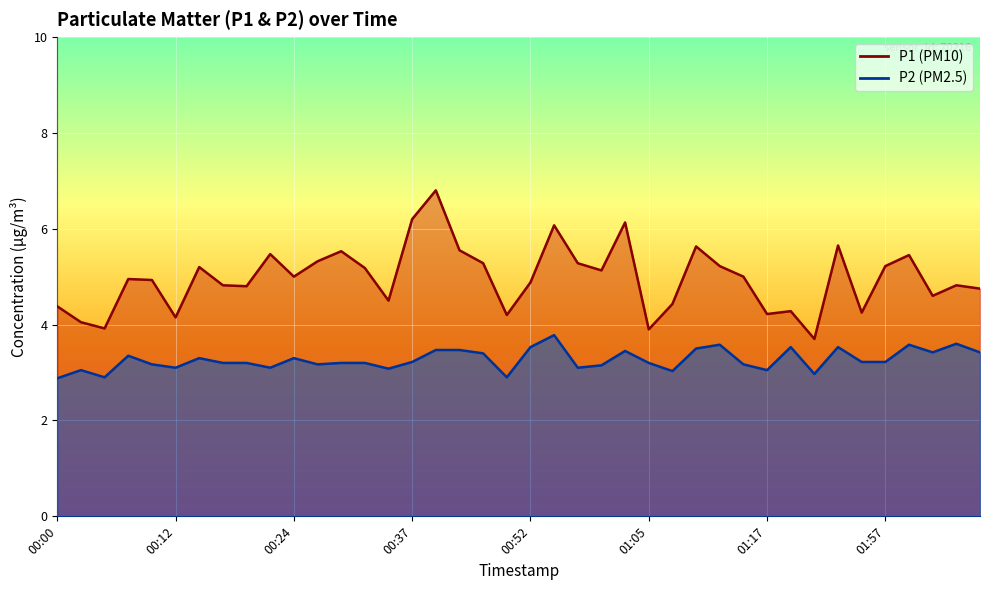

True or false: P1 and P2 cross at least once.

False